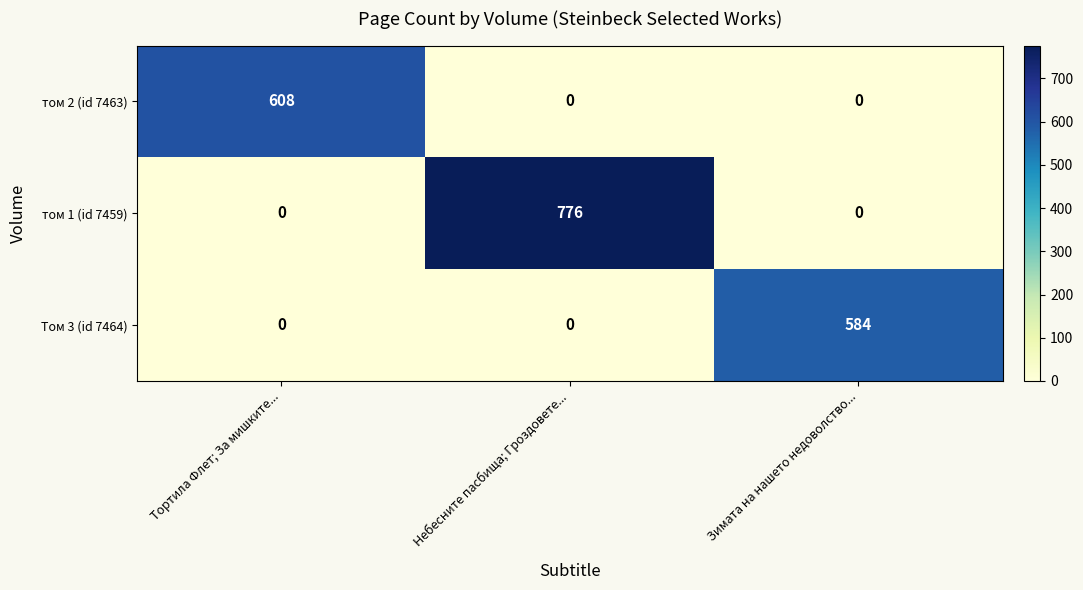

What is the approximate value of Том 3 (id 7464) at Зимата на нашето недоволство...?

584